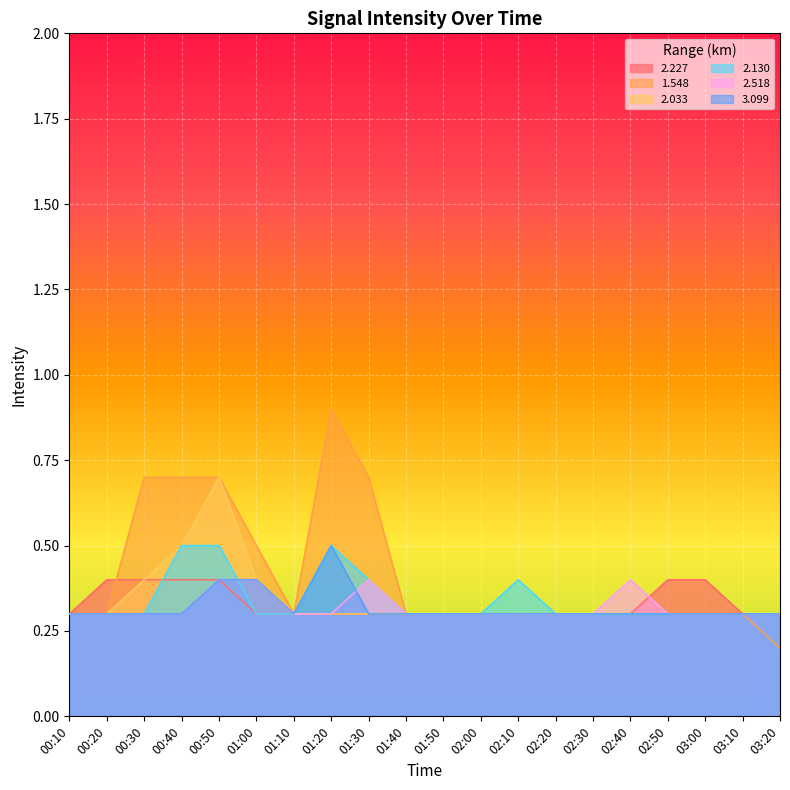

Reading left to right, what are all the values shown in this chart?

2.227: 00:10=0.3	00:20=0.4	00:30=0.4	00:40=0.4	00:50=0.4	01:00=0.3	01:10=0.3	01:20=0.3	01:30=0.3	01:40=0.3	01:50=0.3	02:00=0.3	02:10=0.3	02:20=0.3	02:30=0.3	02:40=0.3	02:50=0.4	03:00=0.4	03:10=0.3	03:20=0.3
1.548: 00:10=0.3	00:20=0.3	00:30=0.7	00:40=0.7	00:50=0.7	01:00=0.5	01:10=0.3	01:20=0.9	01:30=0.7	01:40=0.3	01:50=0.3	02:00=0.3	02:10=0.3	02:20=0.3	02:30=0.3	02:40=0.3	02:50=0.3	03:00=0.3	03:10=0.3	03:20=0.2
2.033: 00:10=0.3	00:20=0.3	00:30=0.4	00:40=0.5	00:50=0.7	01:00=0.4	01:10=0.3	01:20=0.3	01:30=0.3	01:40=0.3	01:50=0.3	02:00=0.3	02:10=0.3	02:20=0.3	02:30=0.3	02:40=0.3	02:50=0.3	03:00=0.3	03:10=0.3	03:20=0.3
2.130: 00:10=0.3	00:20=0.3	00:30=0.3	00:40=0.5	00:50=0.5	01:00=0.3	01:10=0.3	01:20=0.5	01:30=0.4	01:40=0.3	01:50=0.3	02:00=0.3	02:10=0.4	02:20=0.3	02:30=0.3	02:40=0.3	02:50=0.3	03:00=0.3	03:10=0.3	03:20=0.3
2.518: 00:10=0.3	00:20=0.3	00:30=0.3	00:40=0.3	00:50=0.4	01:00=0.4	01:10=0.3	01:20=0.3	01:30=0.4	01:40=0.3	01:50=0.3	02:00=0.3	02:10=0.3	02:20=0.3	02:30=0.3	02:40=0.4	02:50=0.3	03:00=0.3	03:10=0.3	03:20=0.3
3.099: 00:10=0.3	00:20=0.3	00:30=0.3	00:40=0.3	00:50=0.4	01:00=0.4	01:10=0.3	01:20=0.5	01:30=0.3	01:40=0.3	01:50=0.3	02:00=0.3	02:10=0.3	02:20=0.3	02:30=0.3	02:40=0.3	02:50=0.3	03:00=0.3	03:10=0.3	03:20=0.3